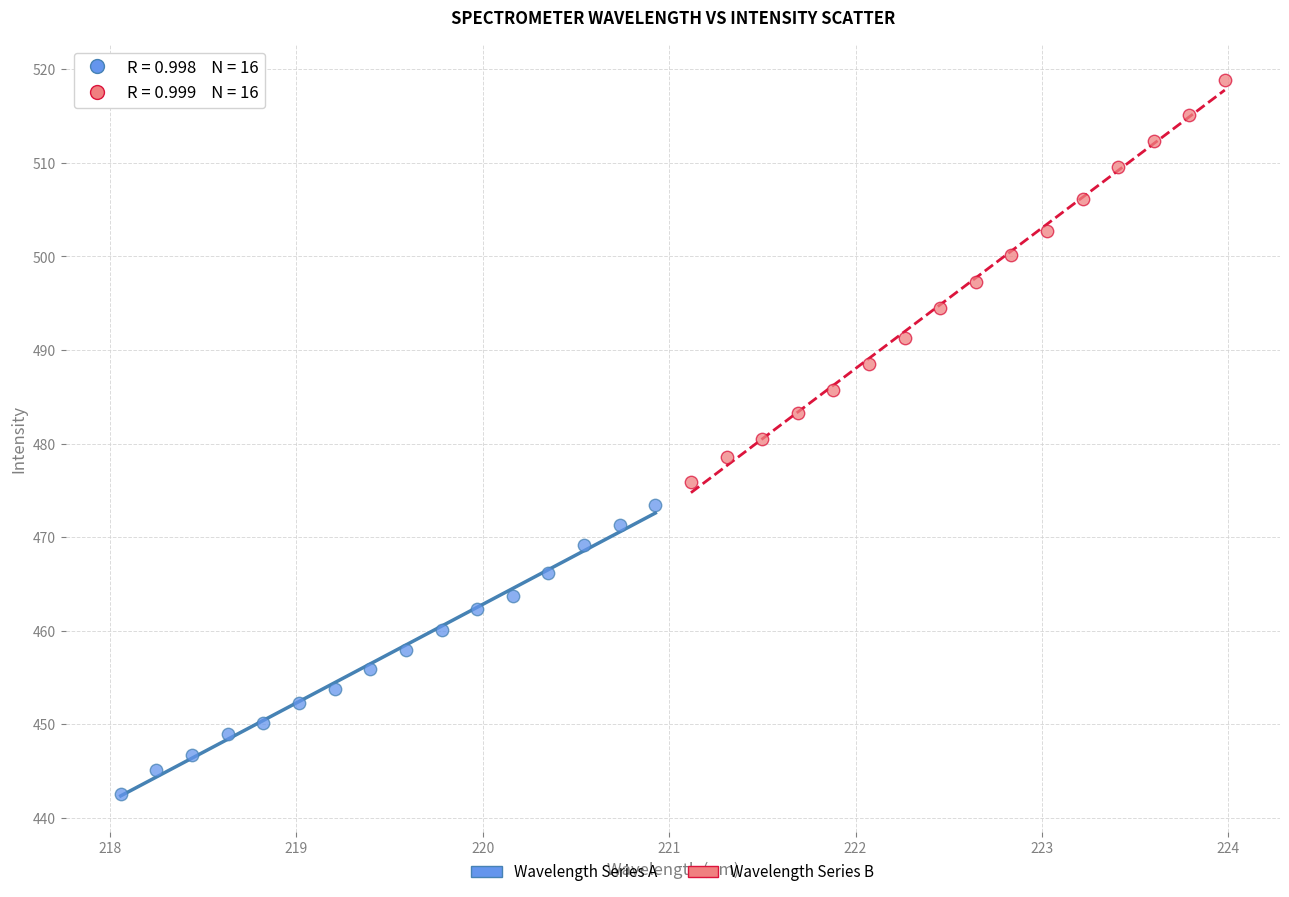

Which series reaches the maximum Y coordinate?

Wavelength Series B